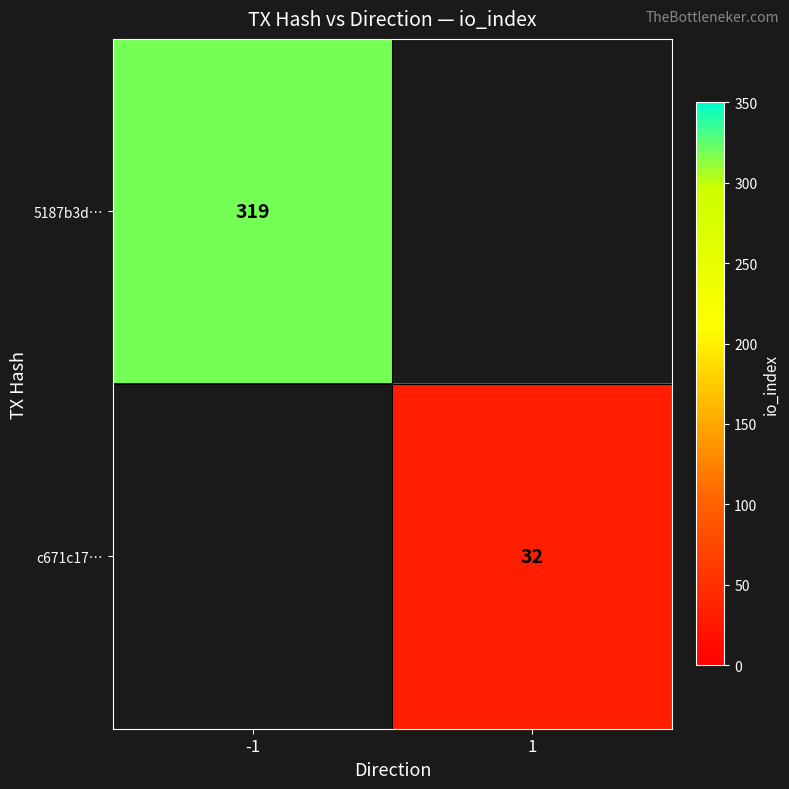

Which label corresponds to the largest value in the chart?

-1